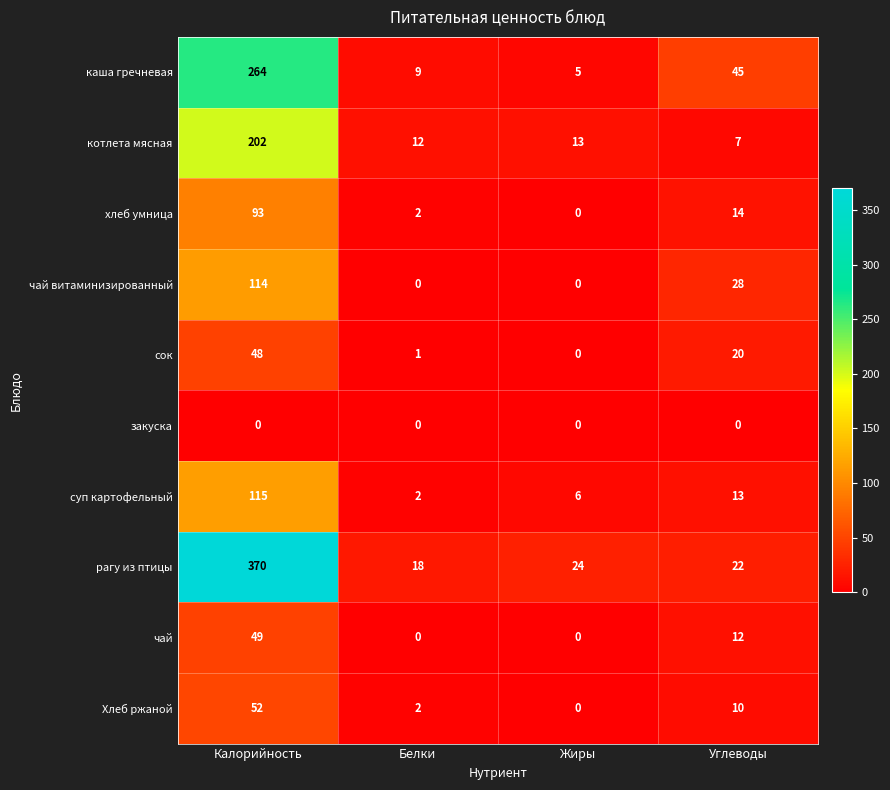

What is the highest value of the котлета мясная series?

202